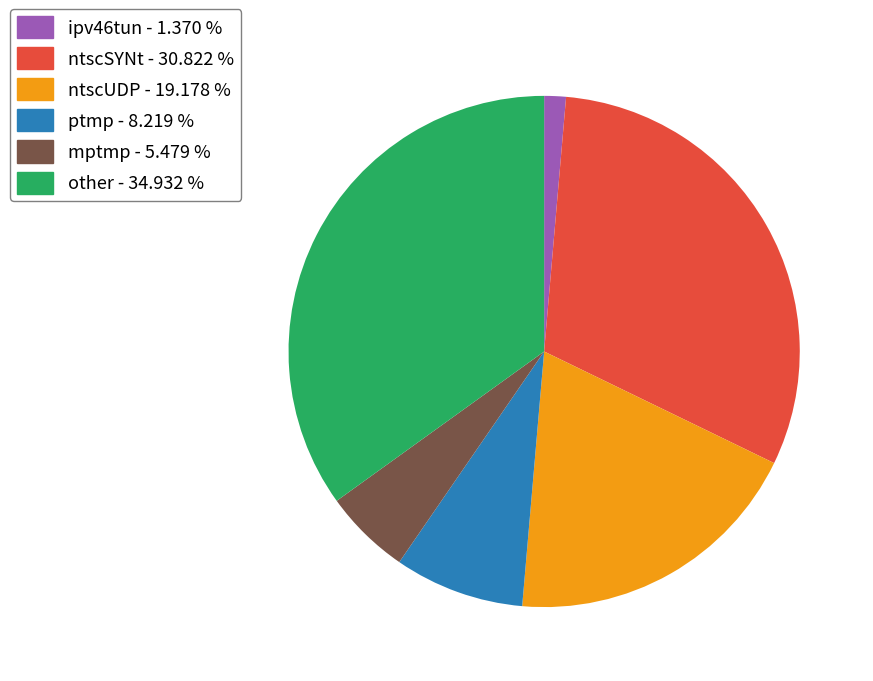

What is the smallest slice in the pie chart?

ipv46tun - 1.370 %